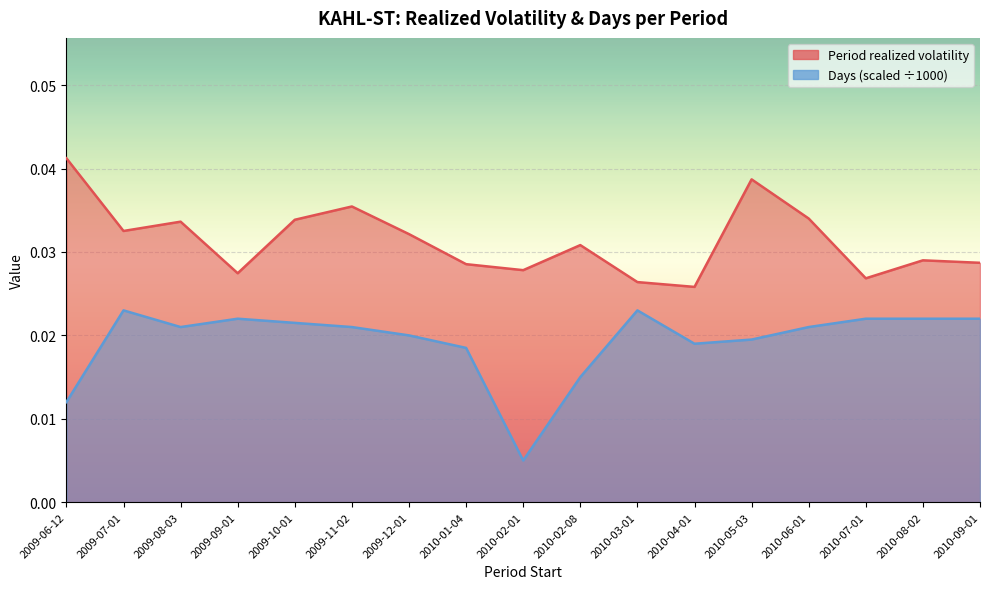

Reading right to left, transcribe all the data shown in this chart.

Period realized volatility: 2010-09-01=0.0	2010-08-02=0.0	2010-07-01=0.0	2010-06-01=0.0	2010-05-03=0.0	2010-04-01=0.0	2010-03-01=0.0	2010-02-08=0.0	2010-02-01=0.0	2010-01-04=0.0	2009-12-01=0.0	2009-11-02=0.0	2009-10-01=0.0	2009-09-01=0.0	2009-08-03=0.0	2009-07-01=0.0	2009-06-12=0.0
Days (scaled): 2010-09-01=0.0	2010-08-02=0.0	2010-07-01=0.0	2010-06-01=0.0	2010-05-03=0.0	2010-04-01=0.0	2010-03-01=0.0	2010-02-08=0.0	2010-02-01=0.0	2010-01-04=0.0	2009-12-01=0.0	2009-11-02=0.0	2009-10-01=0.0	2009-09-01=0.0	2009-08-03=0.0	2009-07-01=0.0	2009-06-12=0.0